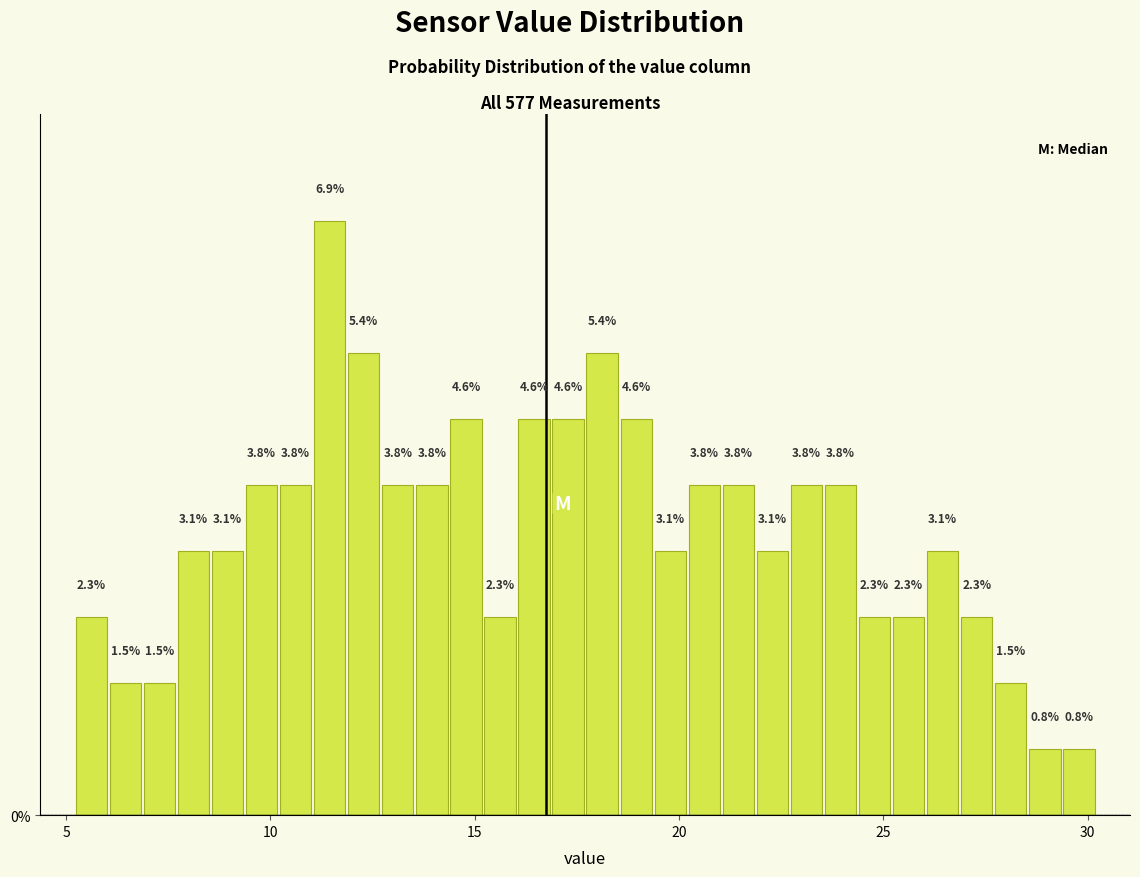

Around what value on the x-axis is the tallest bar? Give the approximate position of its centre, as read against the axis.

11.5